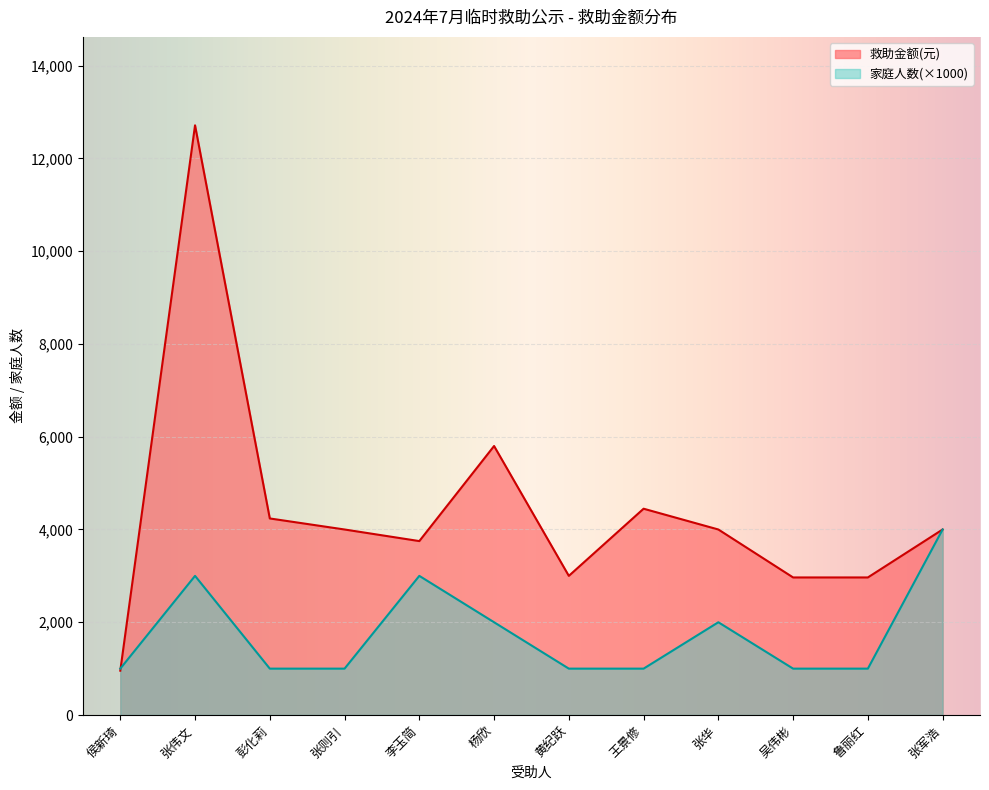

List the series in order of their overall mean, lowest first.

家庭人数(×1000), 救助金额(元)